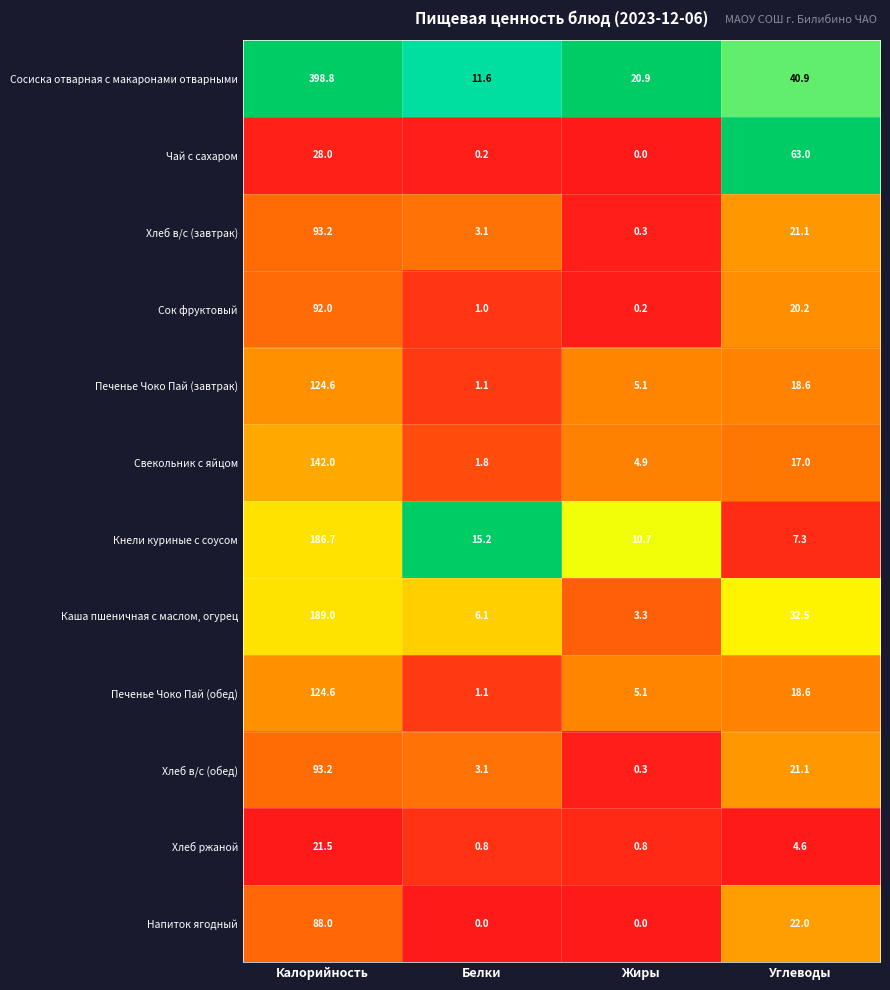

Which series has the largest range (max minus min)?

Сосиска отварная с макаронами отварными